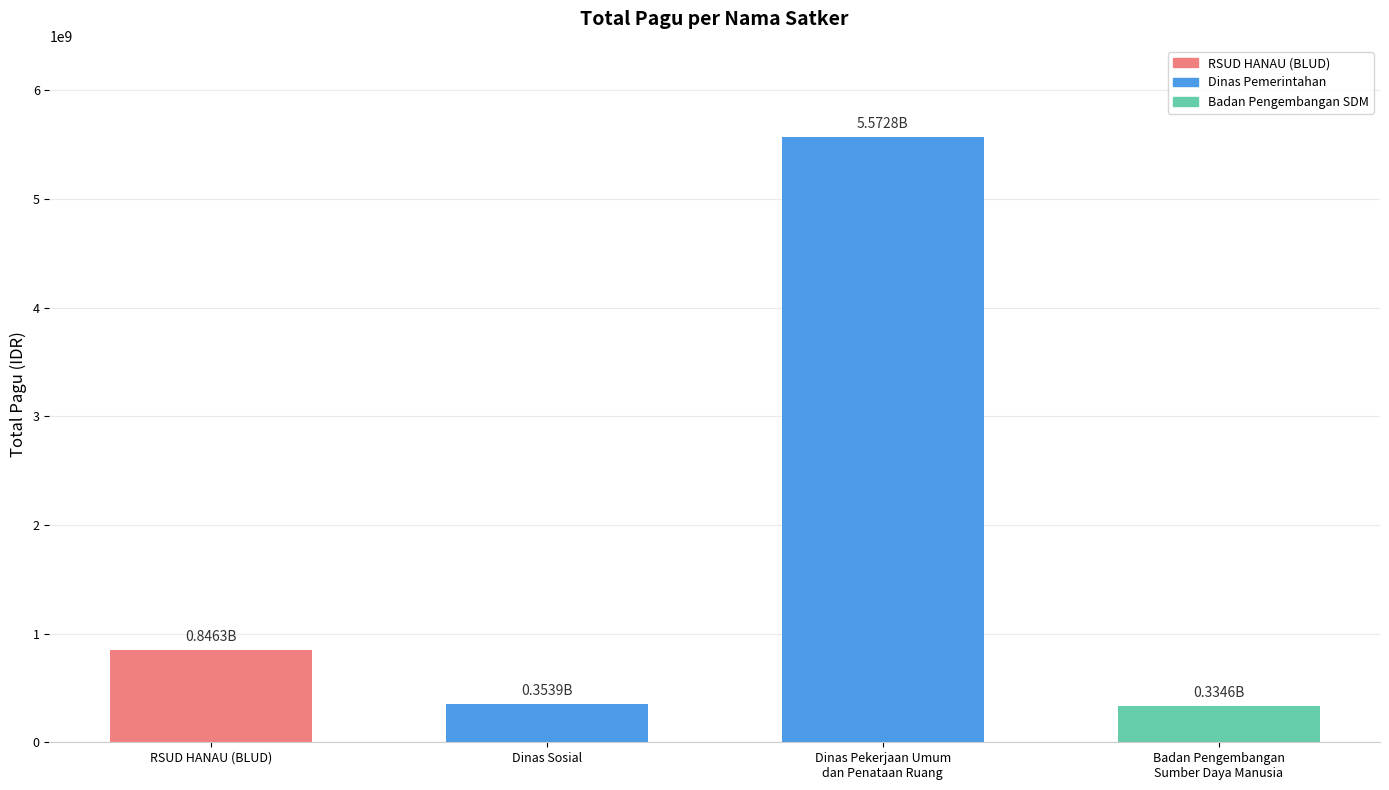

What is the label of the 1st bar from the left?

RSUD HANAU (BLUD)